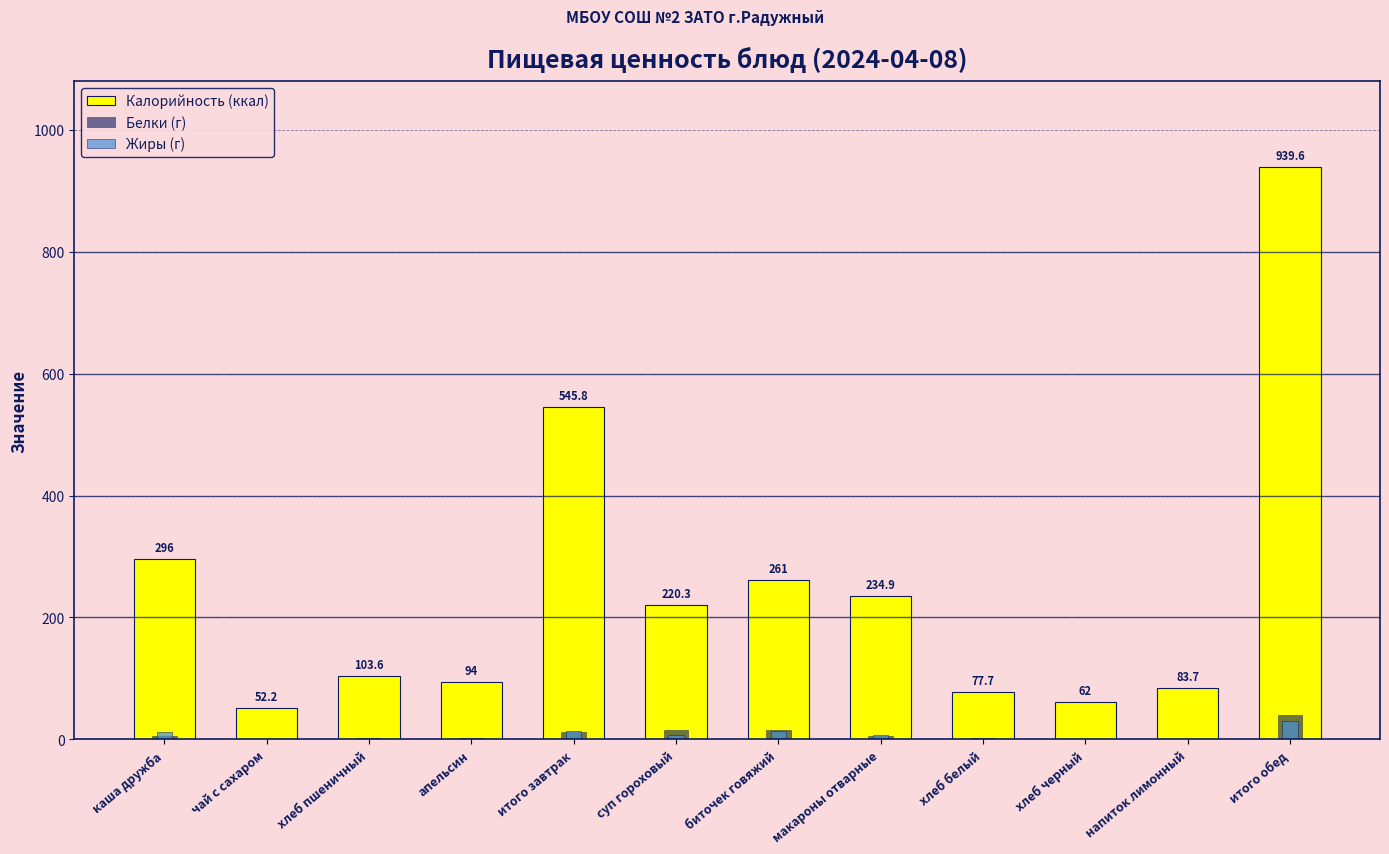

True or false: Калорийность (ккал) has a value of 234.9 at макароны отварные.

True